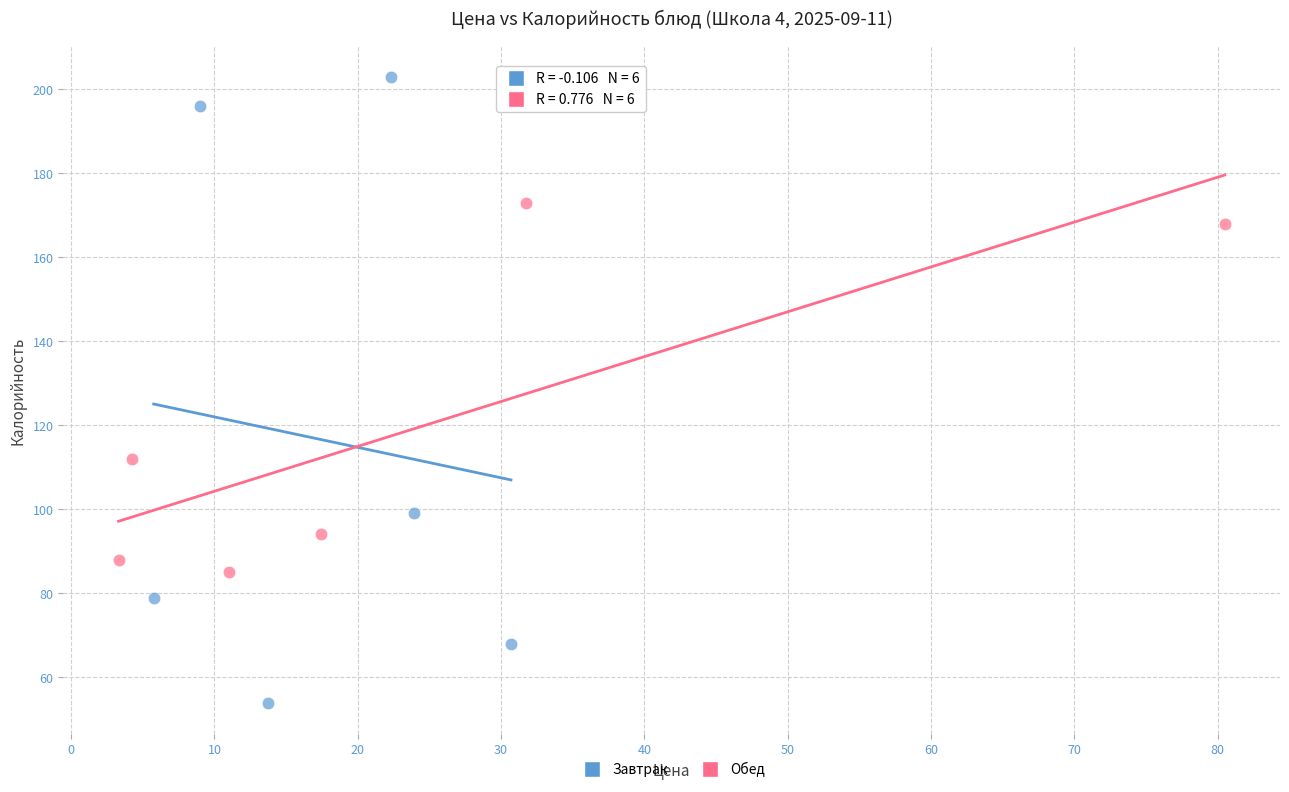

Which series reaches the minimum Y coordinate?

Завтрак